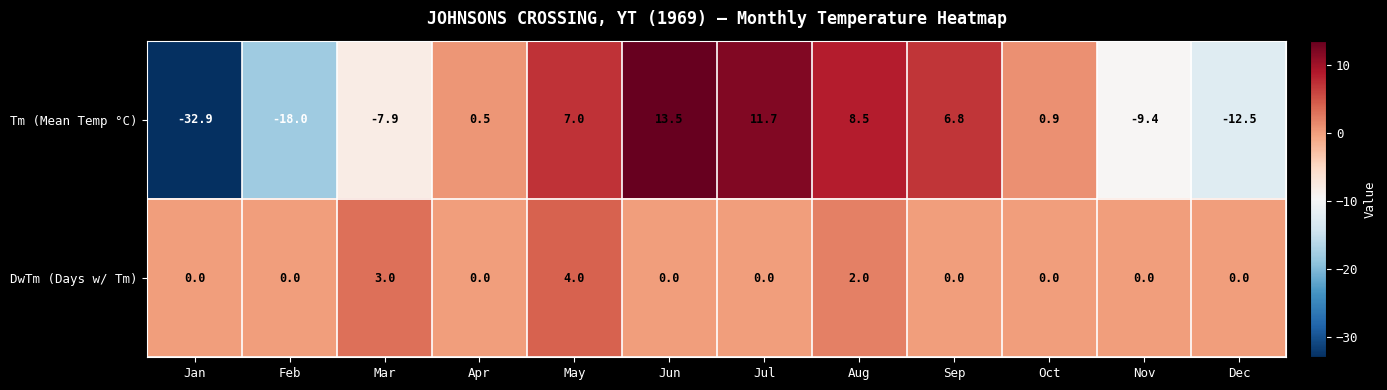

Which series has the largest range (max minus min)?

Tm (Mean Temp °C)